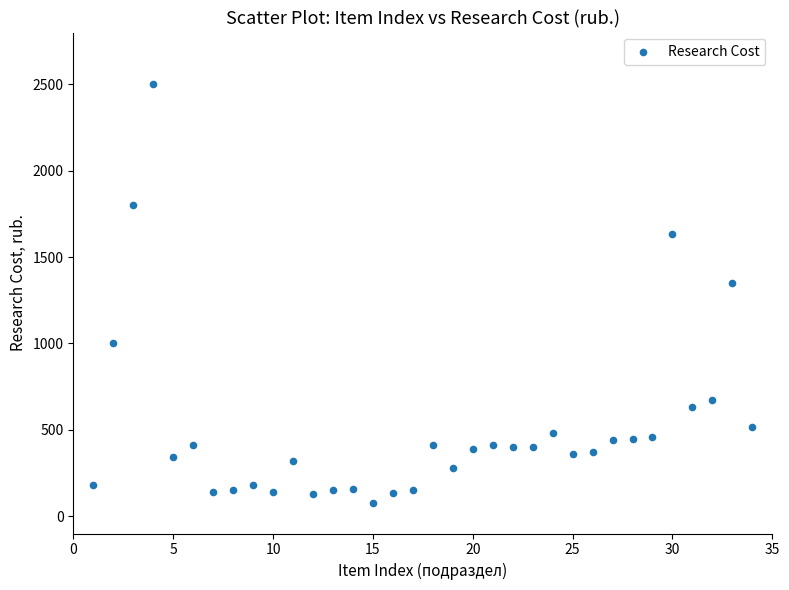

What is the range of Y values (max minus min)?

2425